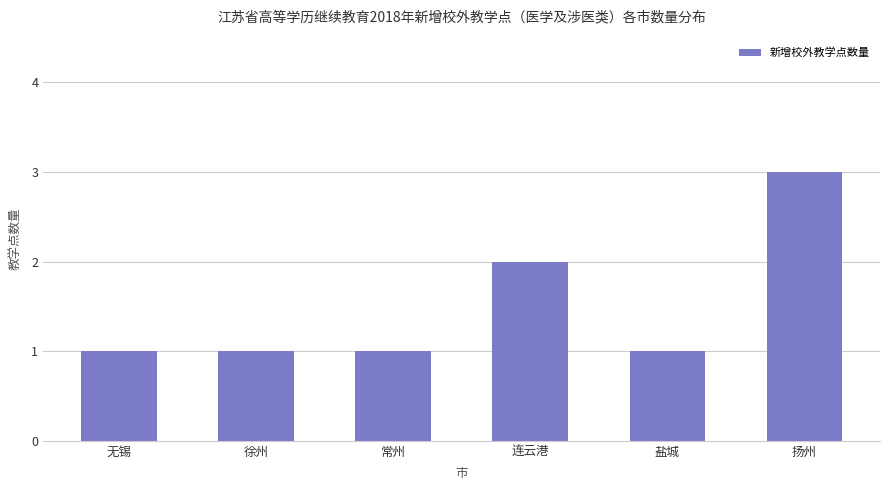

Count the values in the range 1 to 2.

5